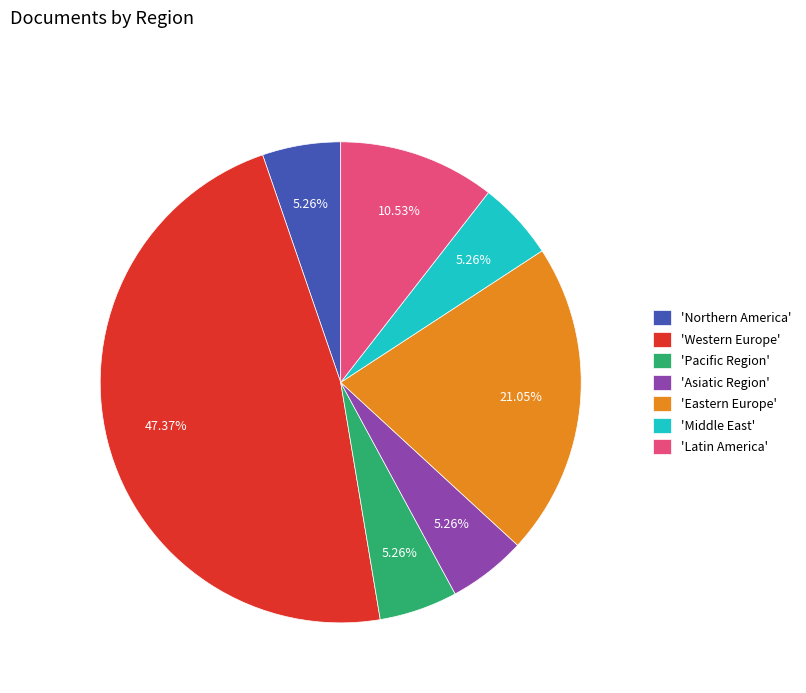

Between 'Eastern Europe' and 'Northern America', which is larger?

'Eastern Europe'